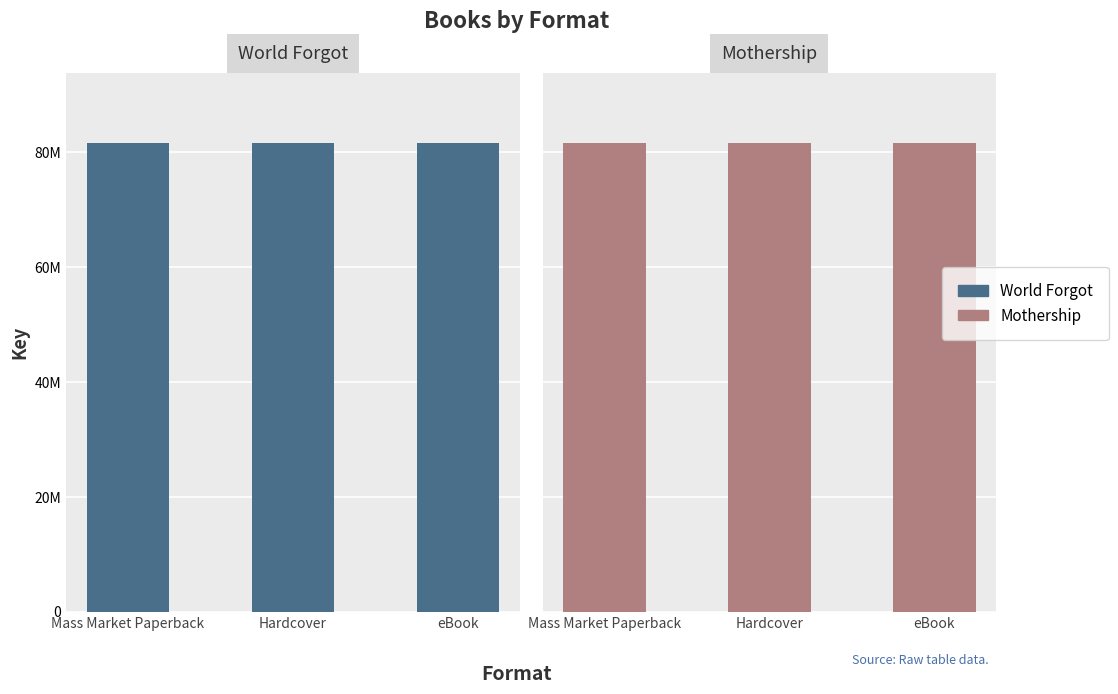

What is the label of the 3rd bar from the left?

eBook